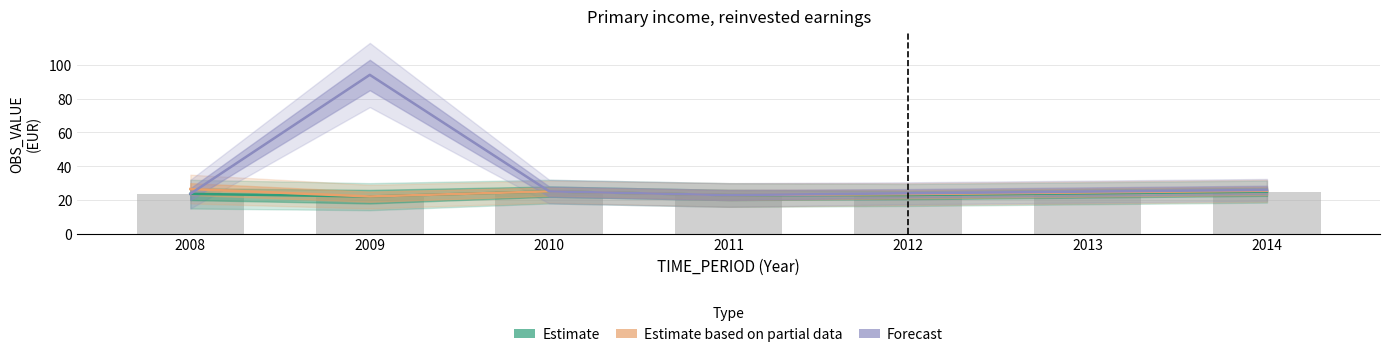

At how many categories does at least one series exceed 47?

1